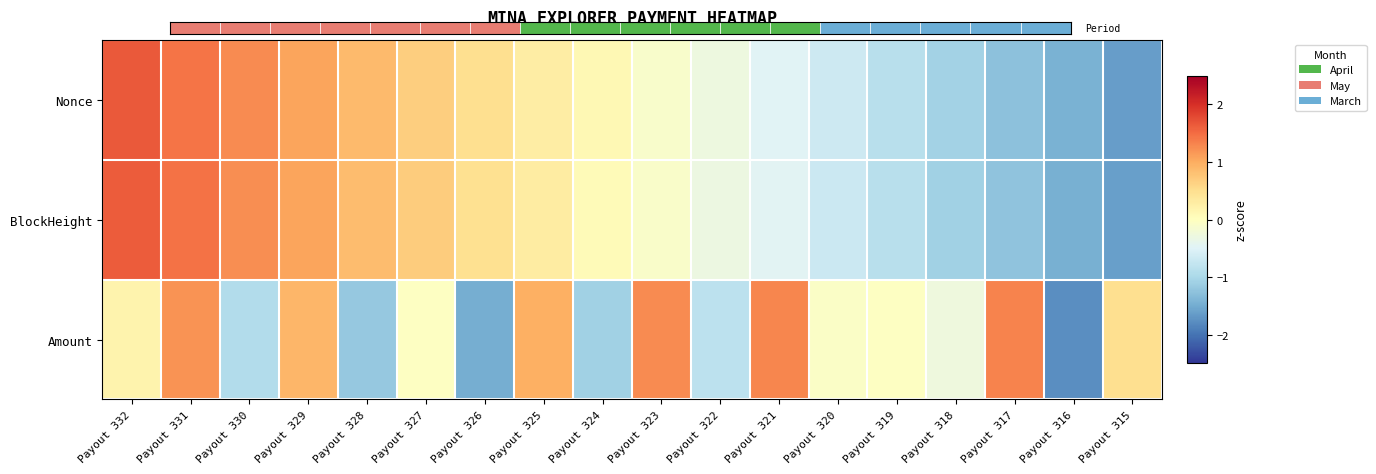

What is the total value across all series at Payout 324?

-0.9